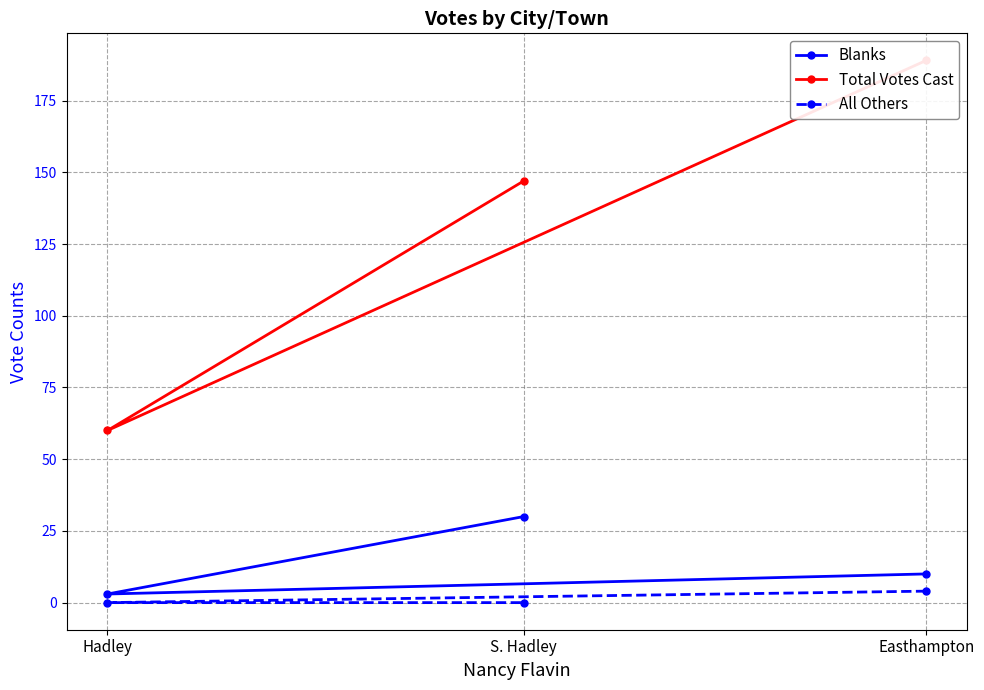

What is the difference between the Total Votes Cast values at S. Hadley and Hadley?

87